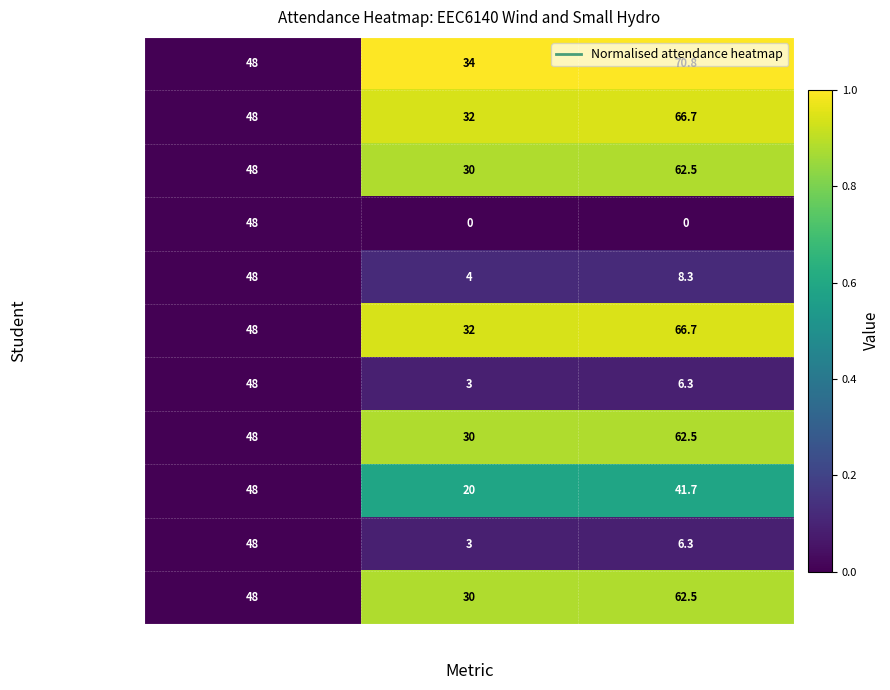

What is the difference between the maximum and second lowest values in the Mohd Amir series?

14.5